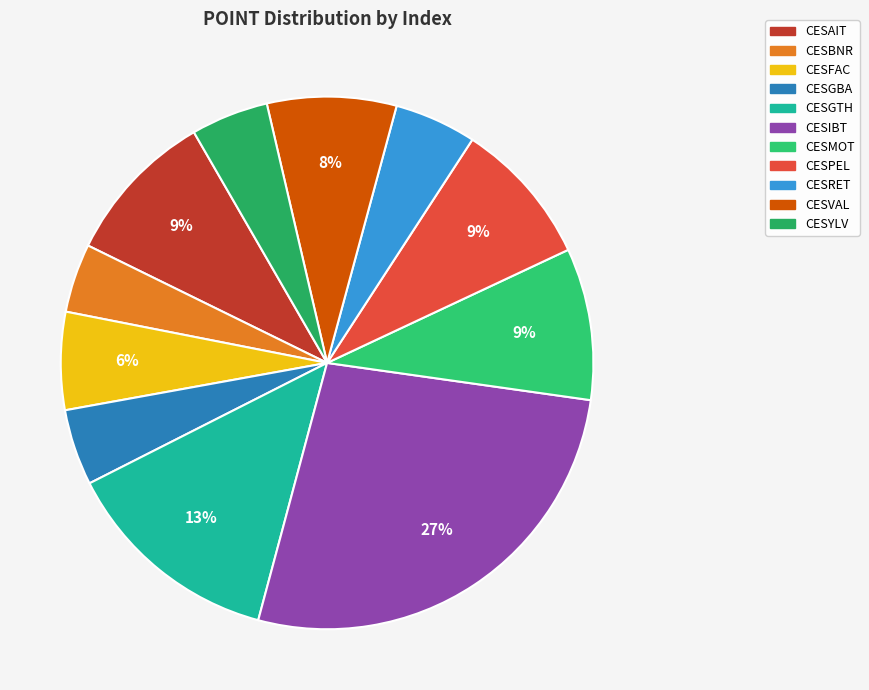

To the nearest percent, what is the average slice percentage?

9%